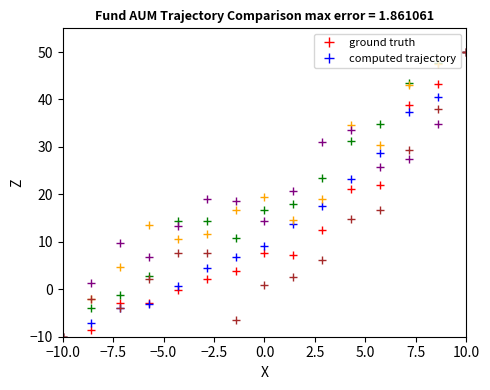

What is the minimum value shown in the chart?

-10.0